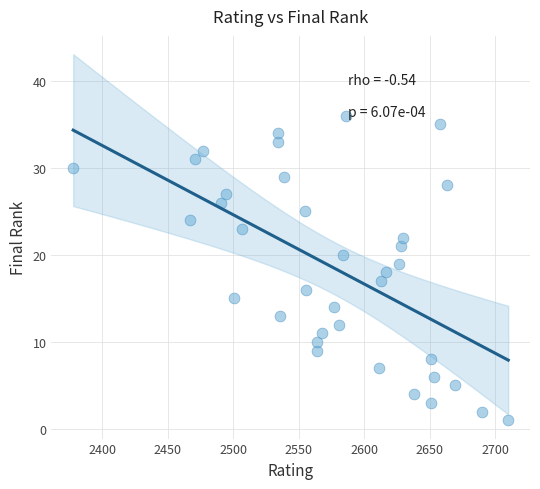

What is the range of X values (max minus min)?

332